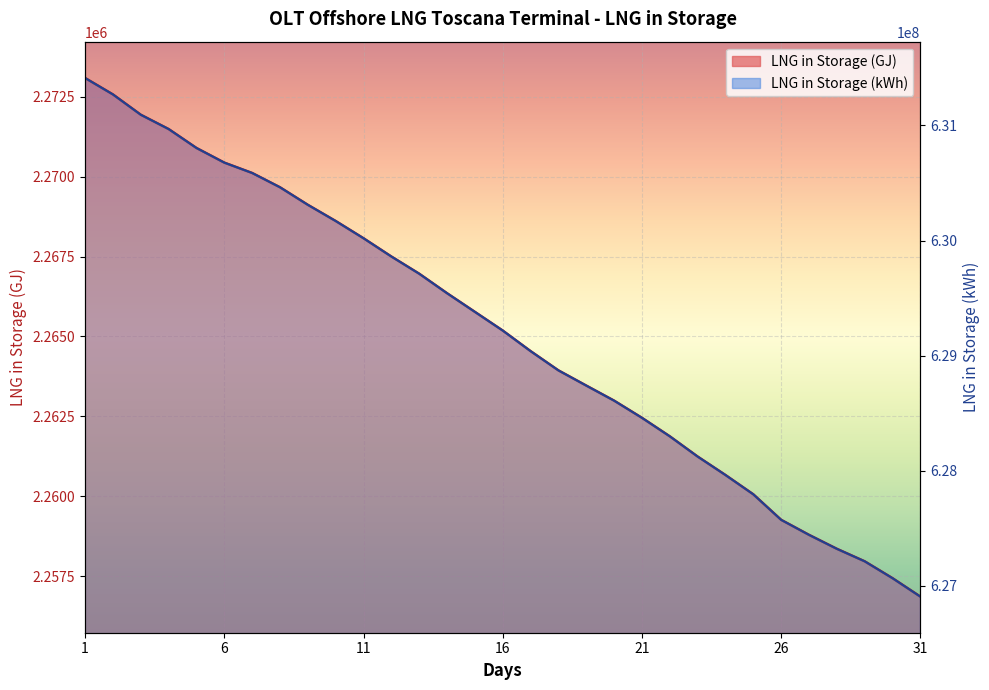

Which series has the largest range (max minus min)?

LNG in Storage (kWh)